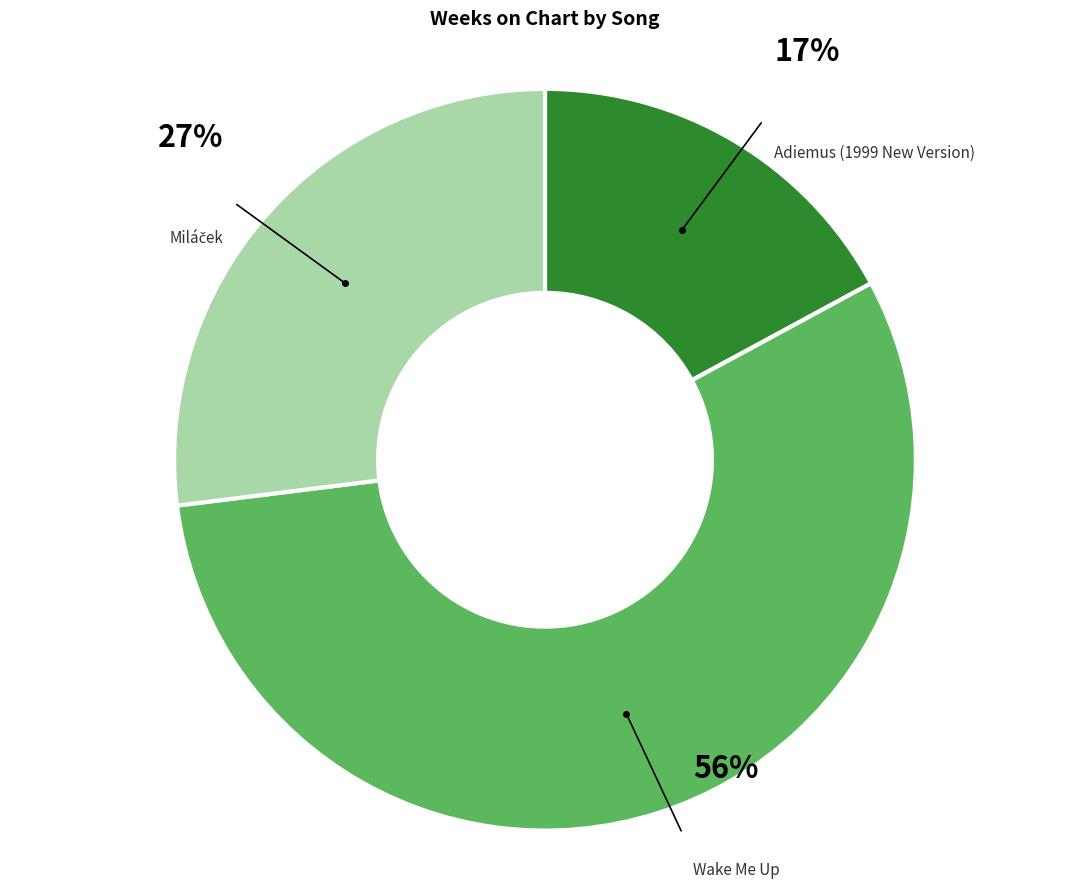

Which slice is the smallest?

Adiemus (1999 New Version)